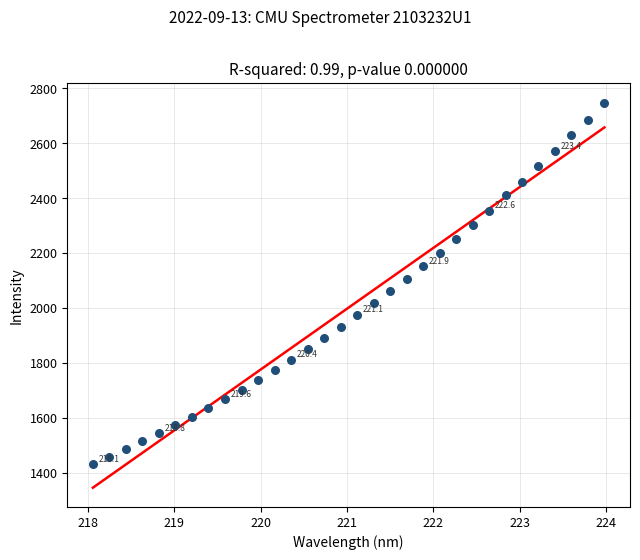

What is the range of Y values (max minus min)?

1315.8